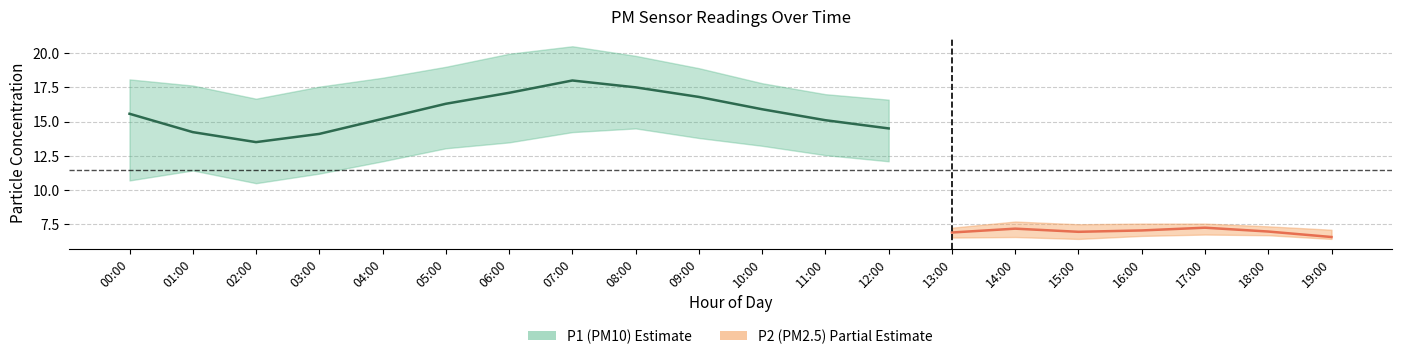

Does the chart display data point markers on the line(s)?

No